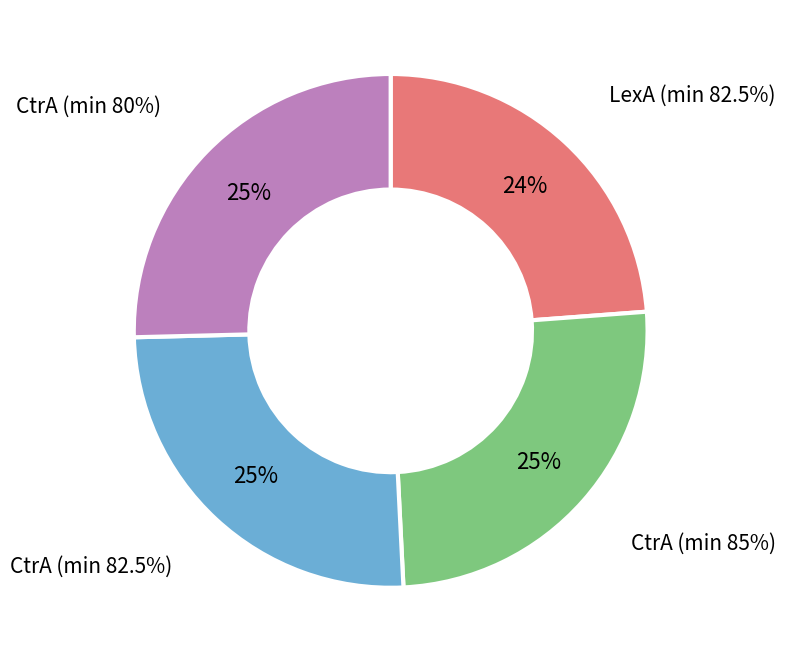

How much of the chart is everything except CtrA (min 85%)?

74.6%